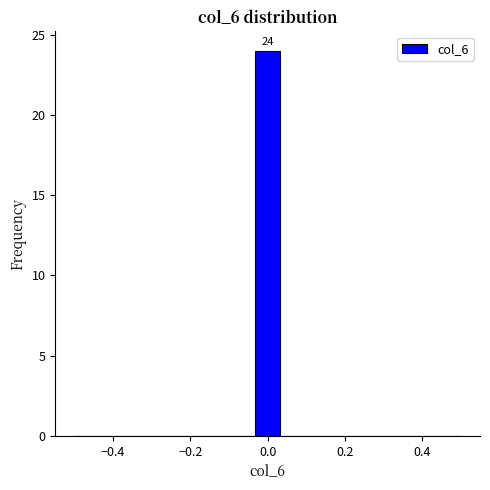

Read against the x-axis, roughly where is the centre of the tallest bar?

0.00